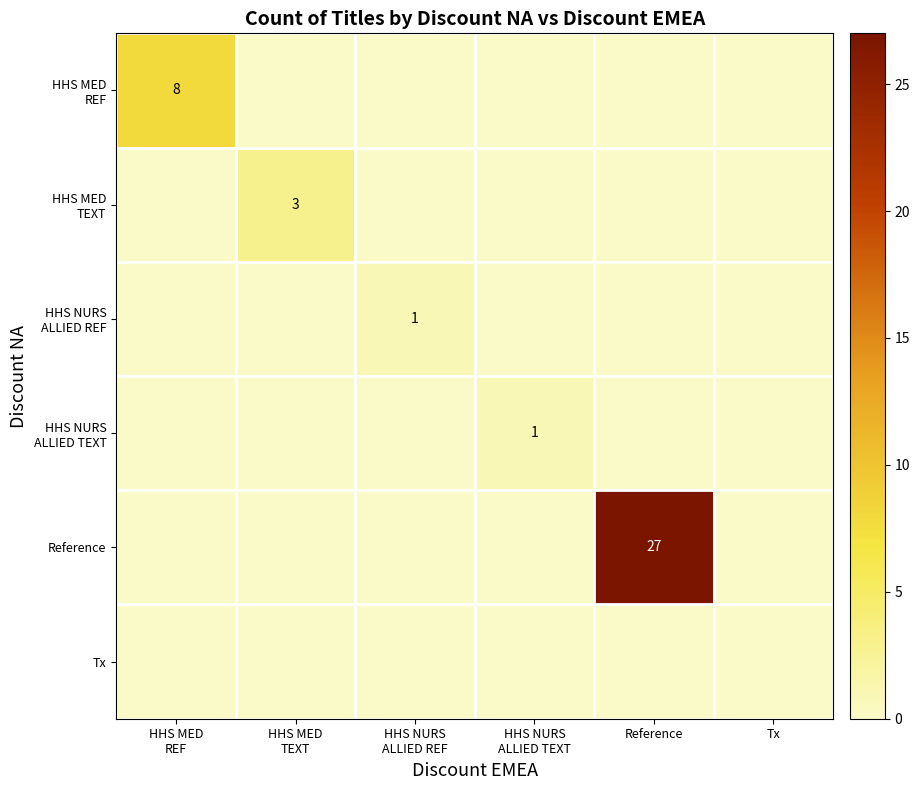

True or false: Reference has a value of 13 at Reference.

False